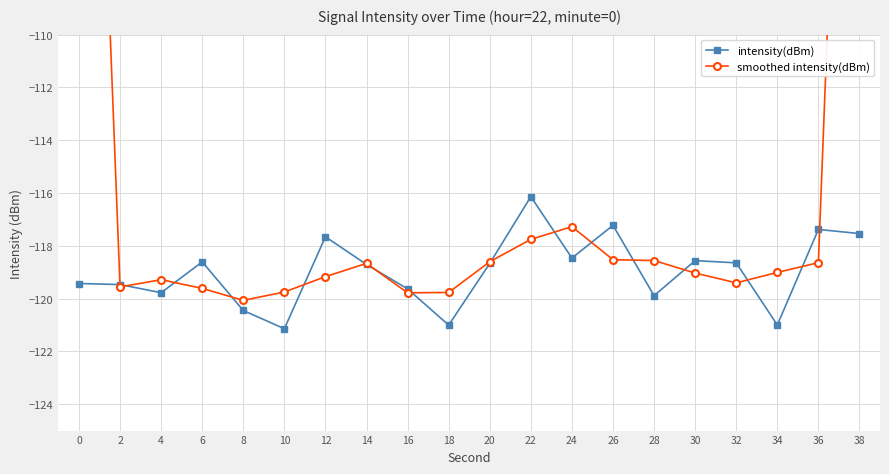

At how many categories does at least one series exceed -102?

2